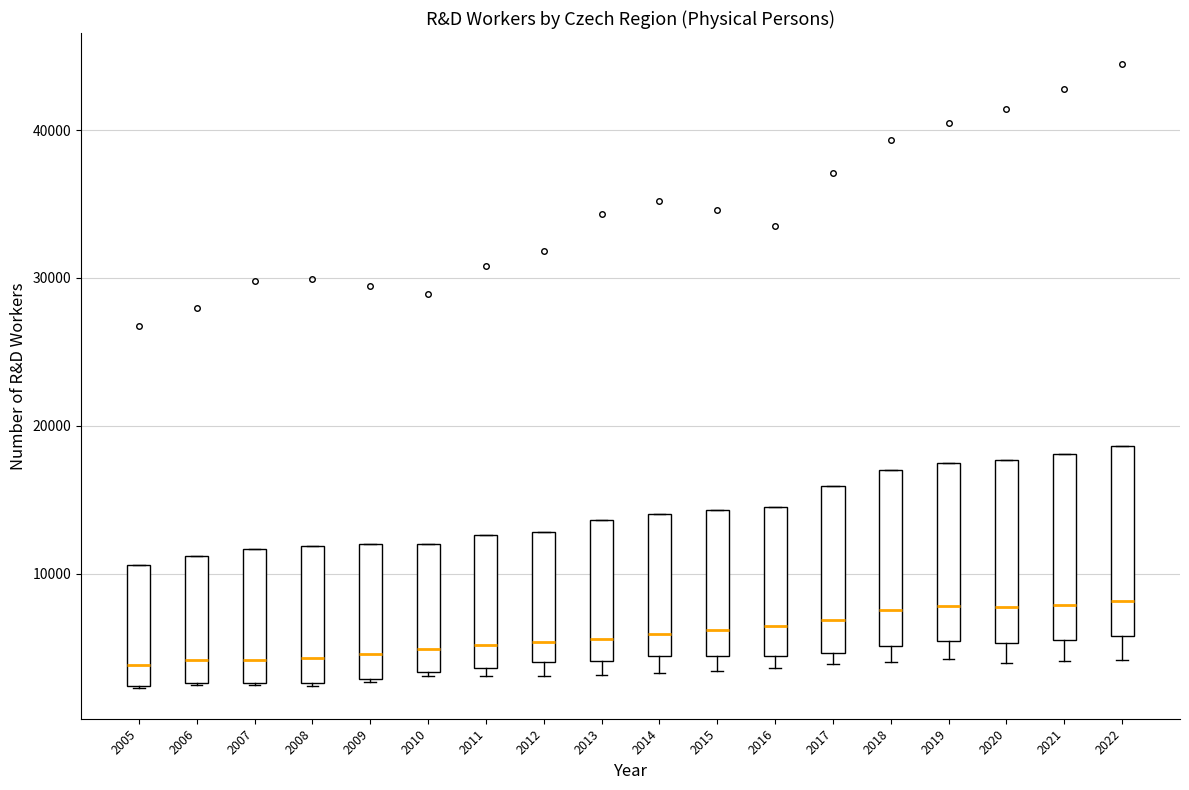

Reading left to right, read every box against the y-axis: the position of its median line, the range the box covers, and the ends of its whiskers. The values are not printed on the chart, so give them approximately, as read against the axis.

2005: median 4000, box 2000 to 11000, whiskers 2000 to 11000
2006: median 4000, box 3000 to 11000, whiskers 2000 to 11000
2007: median 4000, box 3000 to 12000, whiskers 2000 to 12000
2008: median 4000, box 3000 to 12000, whiskers 2000 to 12000
2009: median 5000, box 3000 to 12000, whiskers 3000 to 12000
2010: median 5000, box 3000 to 12000, whiskers 3000 to 12000
2011: median 5000, box 4000 to 13000, whiskers 3000 to 13000
2012: median 5000, box 4000 to 13000, whiskers 3000 to 13000
2013: median 6000, box 4000 to 14000, whiskers 3000 to 14000
2014: median 6000, box 4000 to 14000, whiskers 3000 to 14000
2015: median 6000, box 4000 to 14000, whiskers 3000 to 14000
2016: median 6000, box 4000 to 15000, whiskers 4000 (just below the box's lower edge) to 15000
2017: median 7000, box 5000 to 16000, whiskers 4000 to 16000
2018: median 8000, box 5000 to 17000, whiskers 4000 to 17000
2019: median 8000, box 5000 to 18000, whiskers 4000 to 18000
2020: median 8000, box 5000 to 18000, whiskers 4000 to 18000
2021: median 8000, box 5000 to 18000, whiskers 4000 to 18000
2022: median 8000, box 6000 to 19000, whiskers 4000 to 19000